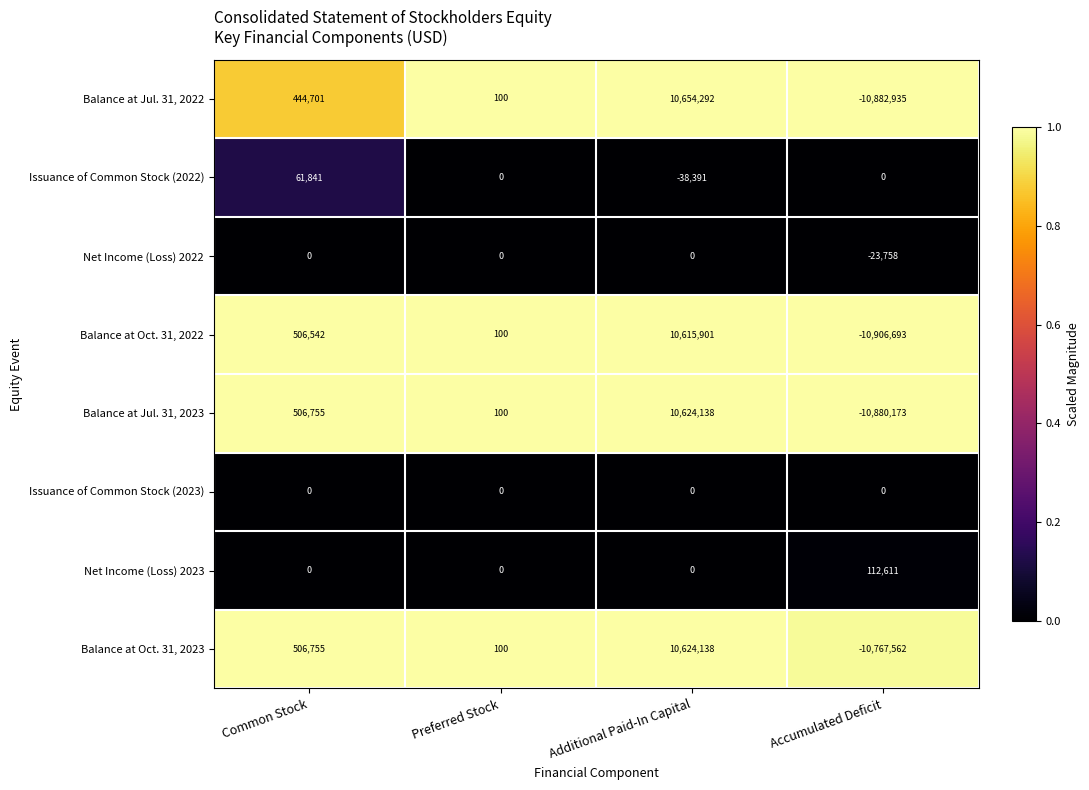

What is the average value of the Balance at Jul. 31, 2022 series?

54040